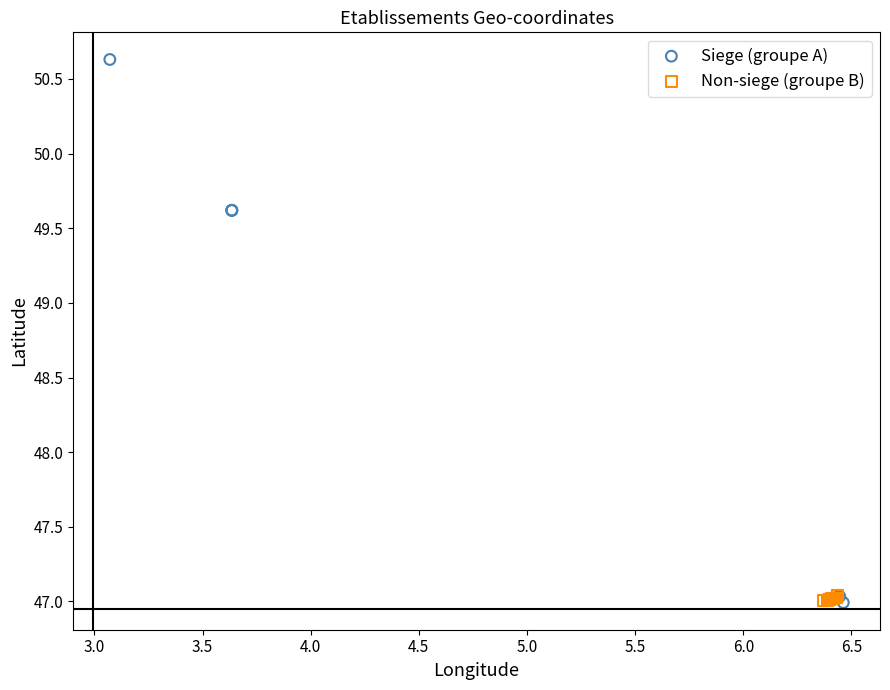

Which series has the largest Y range (max minus min)?

Siege (groupe A)